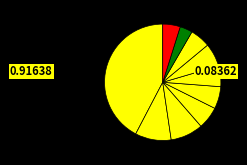

How many segments does this pie chart have?

10